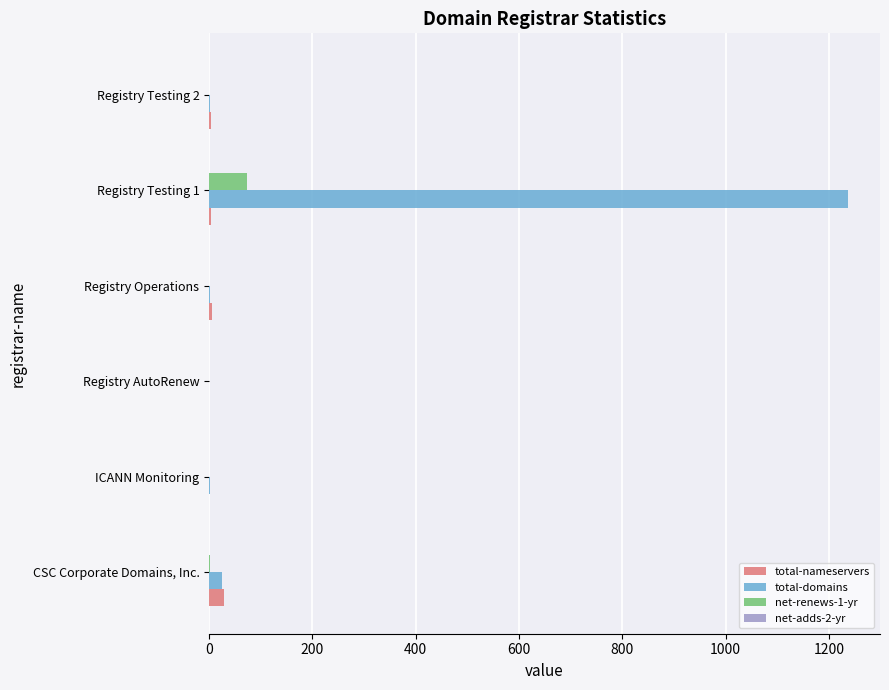

Is it true that net-renews-1-yr equals 0 at Registry Operations?

True